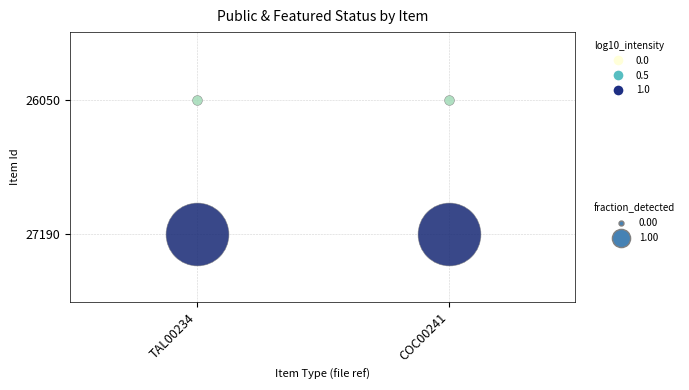

Where is COC00241 nearest to the value 0?

26050